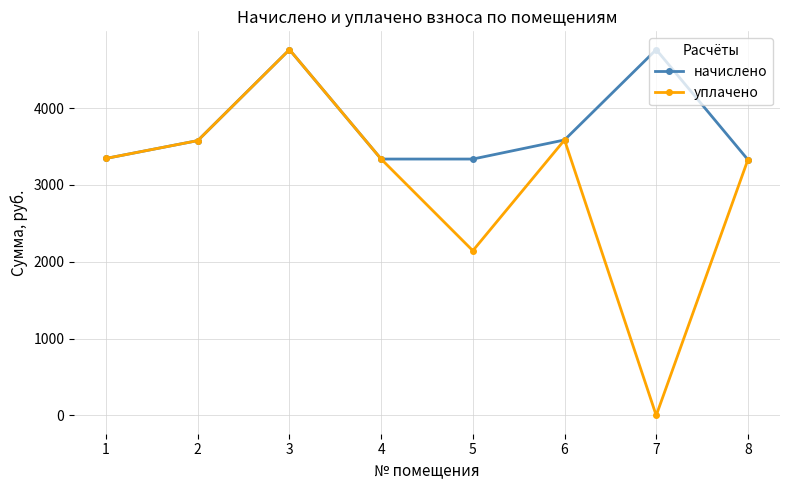

What is the value of the начислено point at the 7th from the left?

4761.0